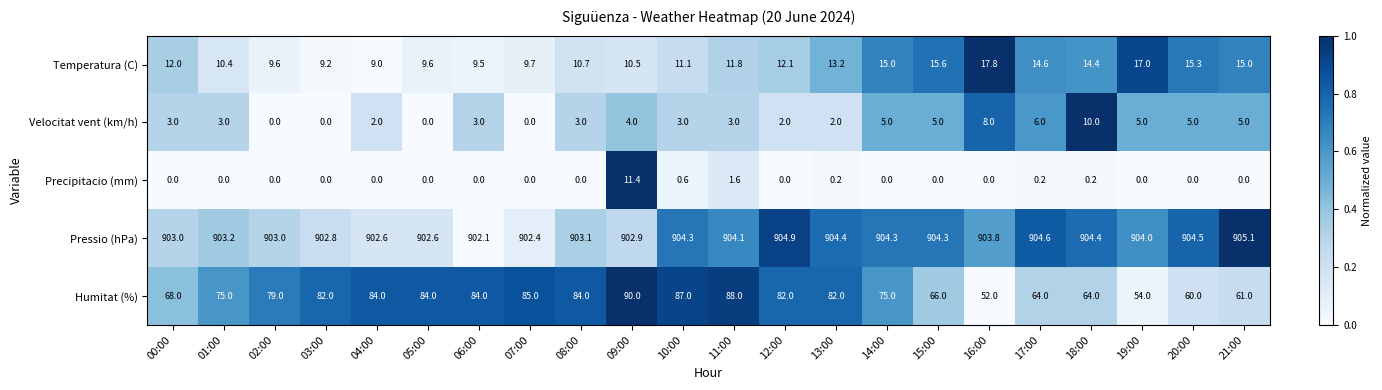

At how many categories does at least one series exceed 0?

22